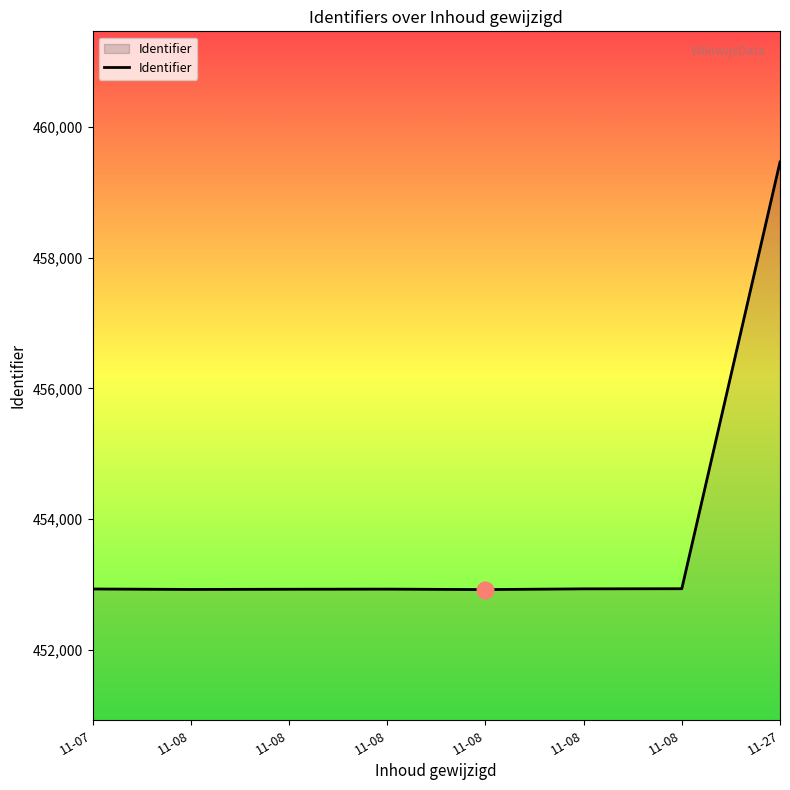

Reading right to left, extract all data points from this chart.

459463	452934	452932	452921	452928	452926	452923	452930